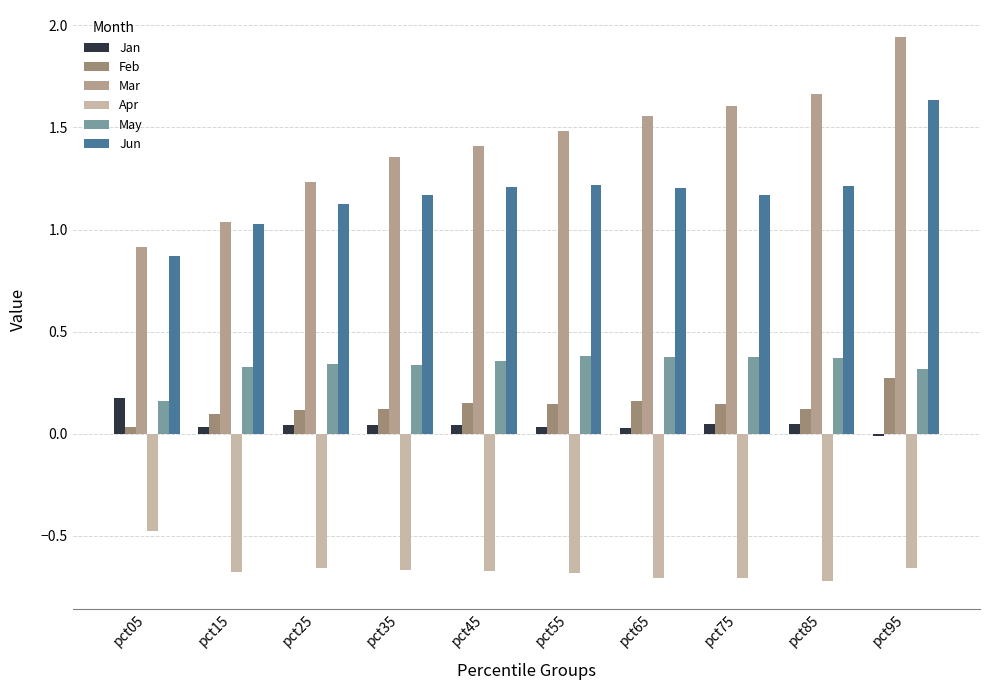

What is the maximum value for Jun?

1.6